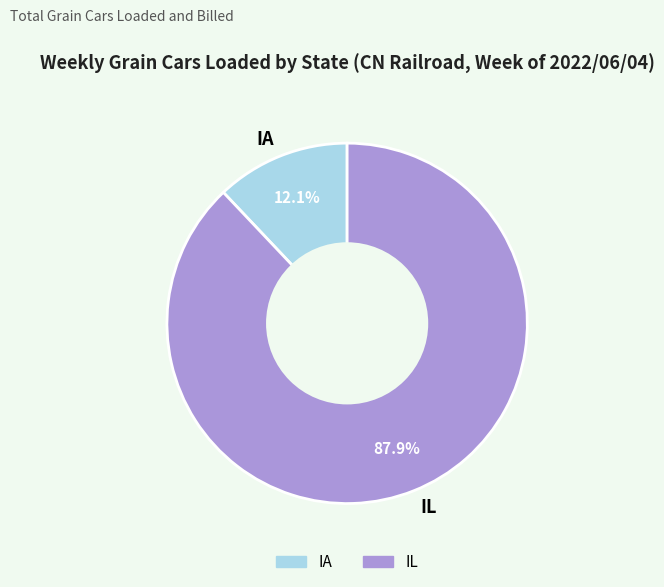

The IA slice represents 12% of the pie. True or false?

True